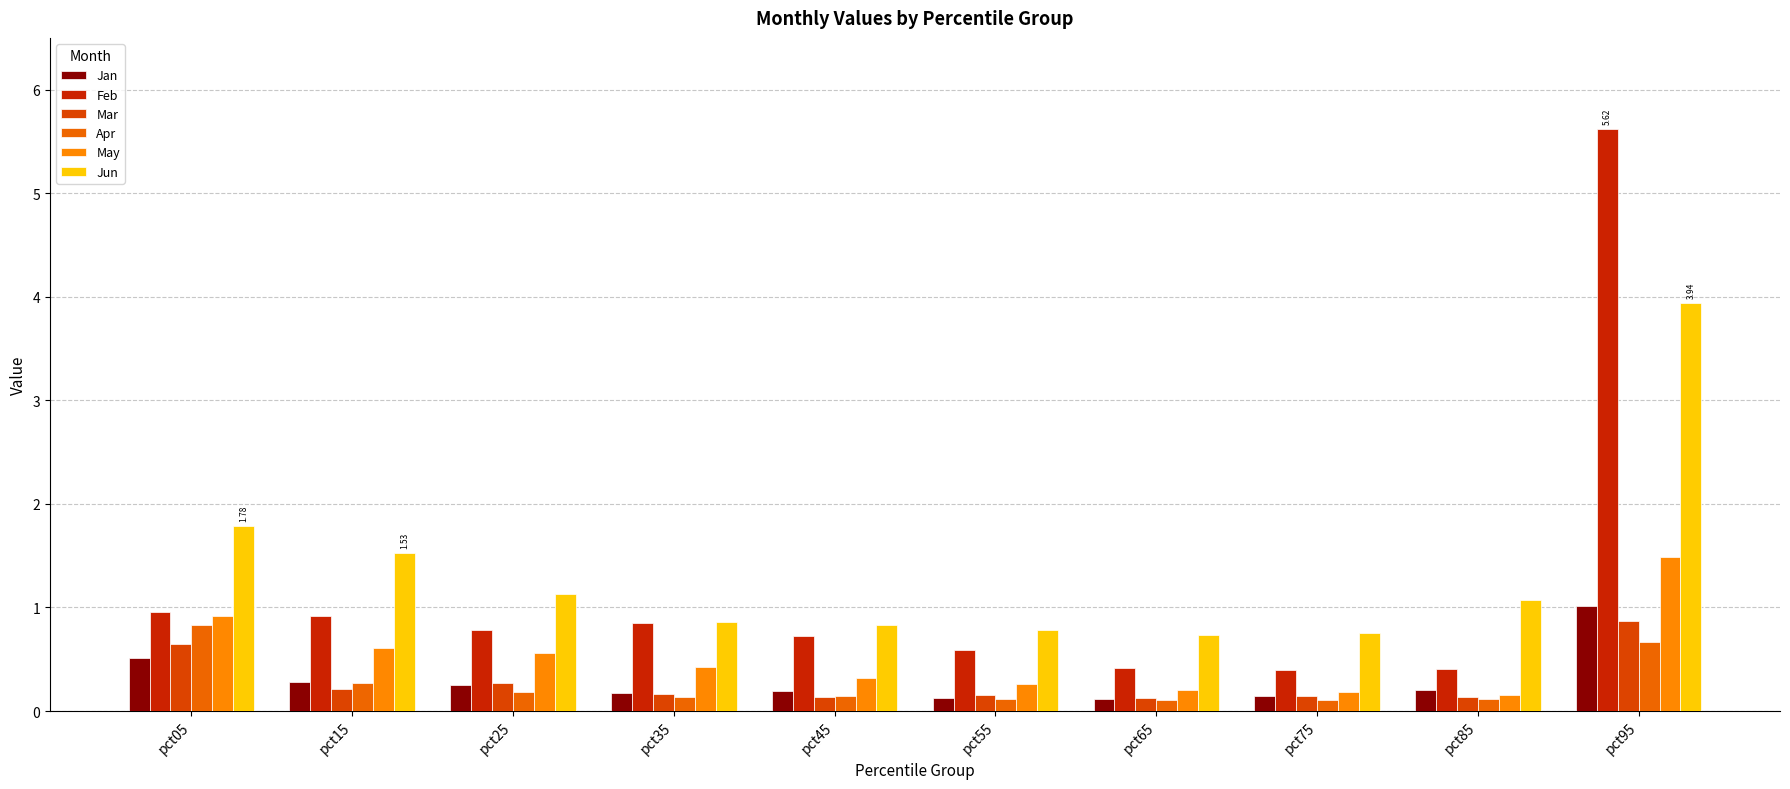

What is the difference between the maximum and minimum values in the Feb series?

5.2